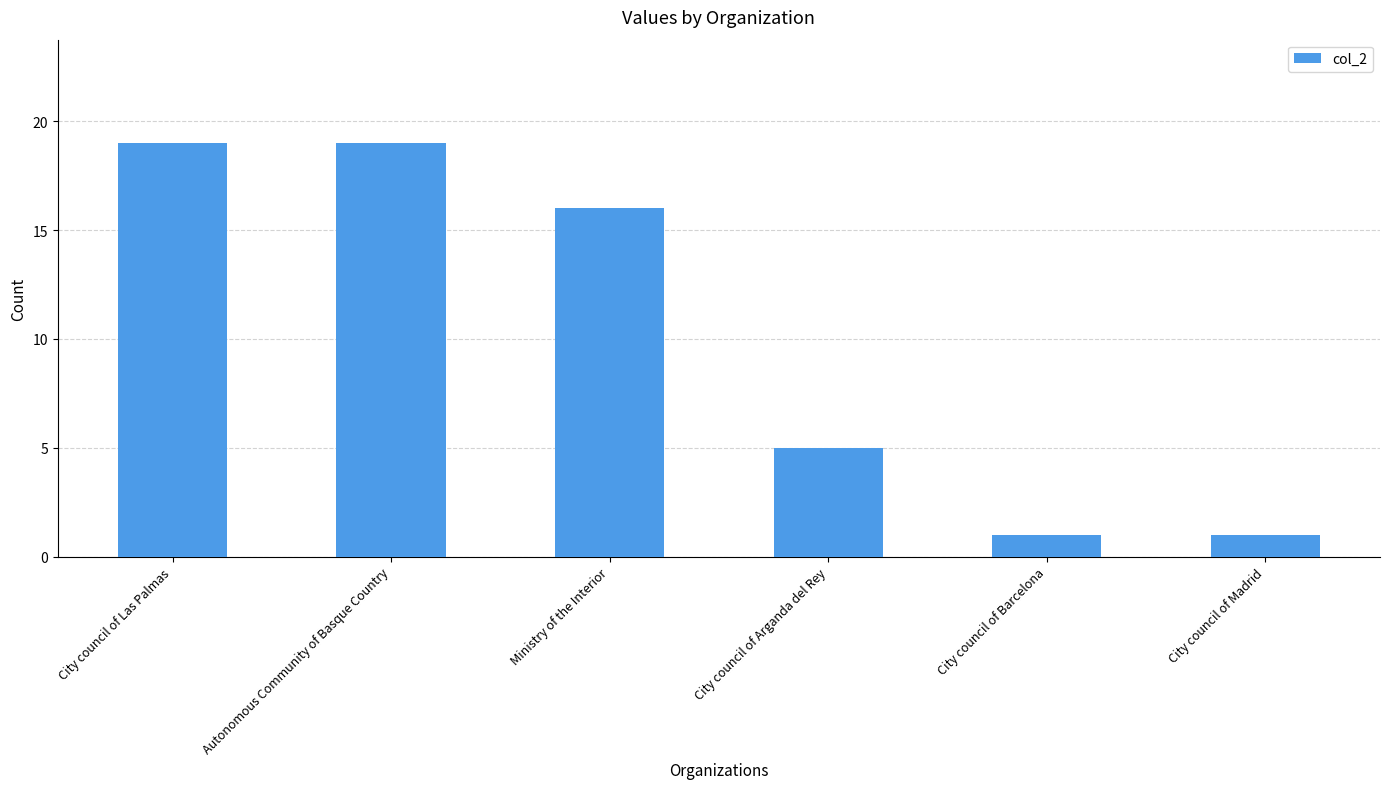

True or false: the data shows 1 at City council of Barcelona.

True